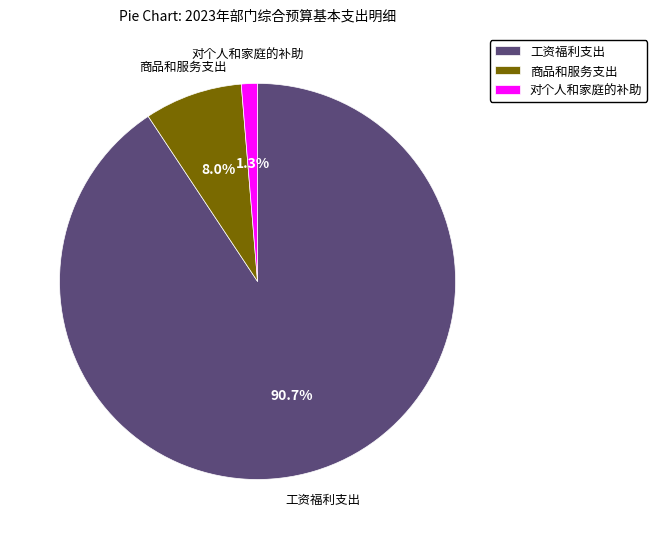

What percentage is the 工资福利支出 slice, to the nearest percent?

91%